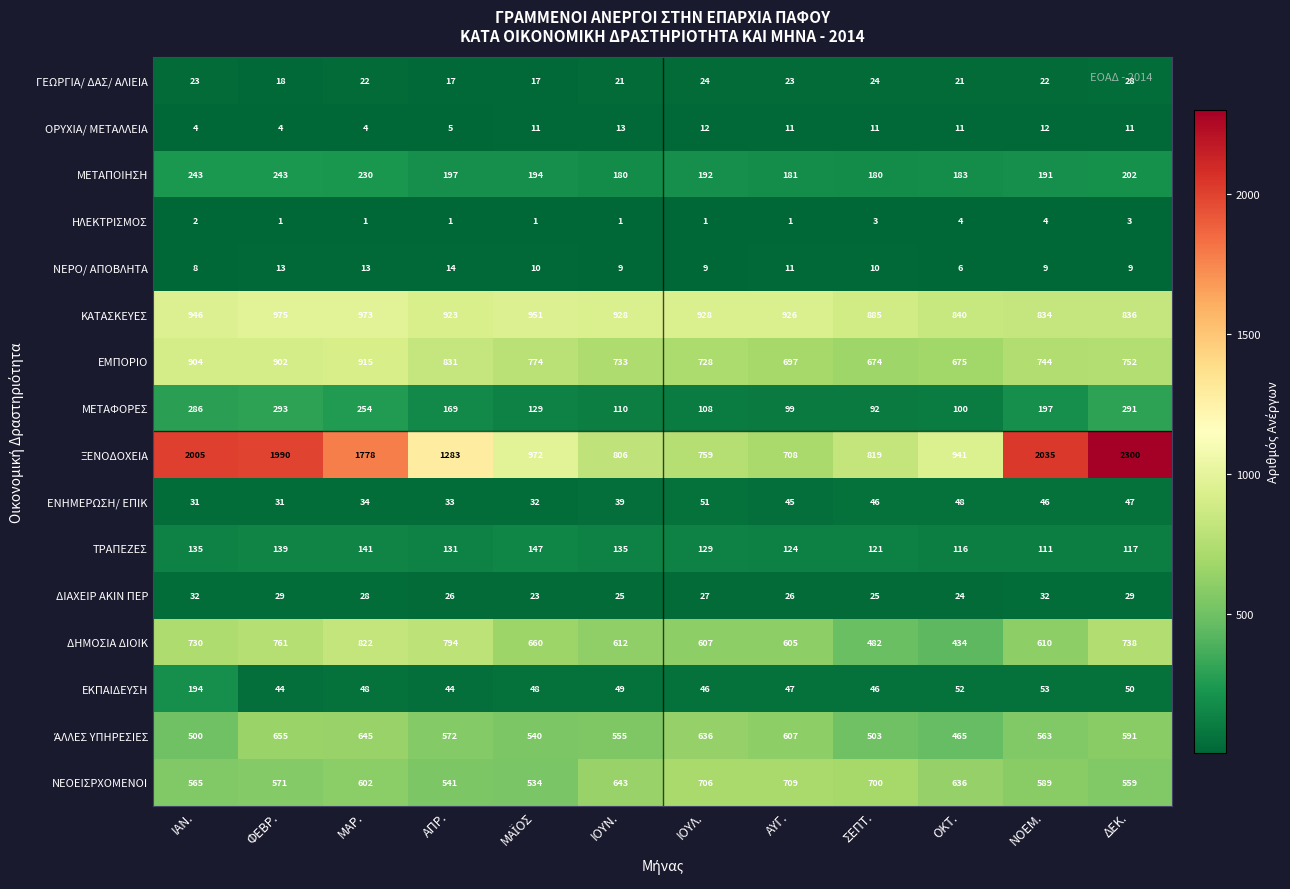

Is it true that ΕΝΗΜΕΡΩΣΗ/ ΕΠΙΚ equals 83 at ΟΚΤ.?

False